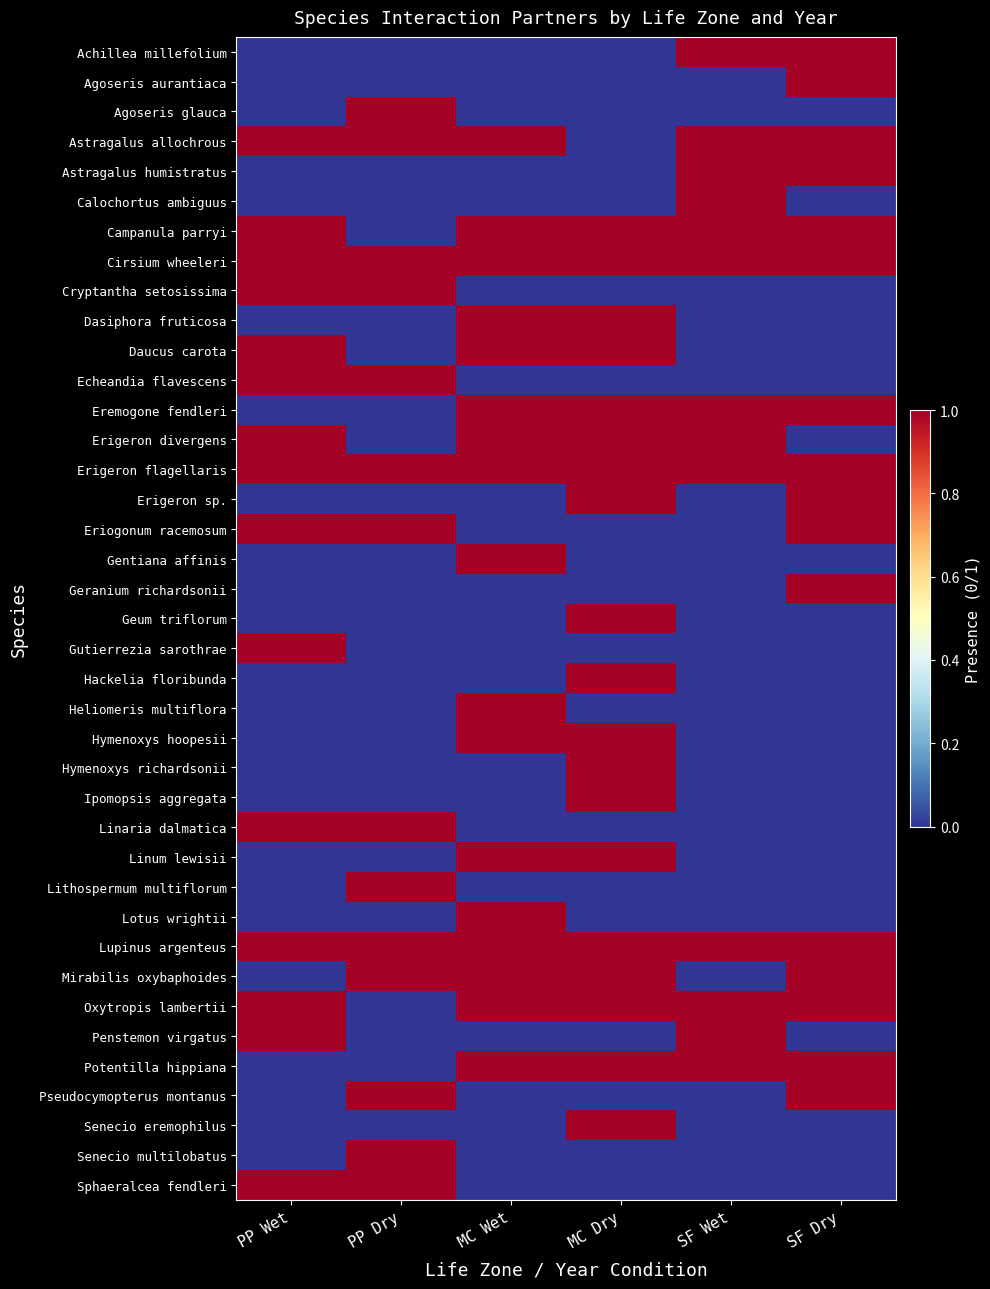

Which label corresponds to the smallest value in the chart?

PP Wet